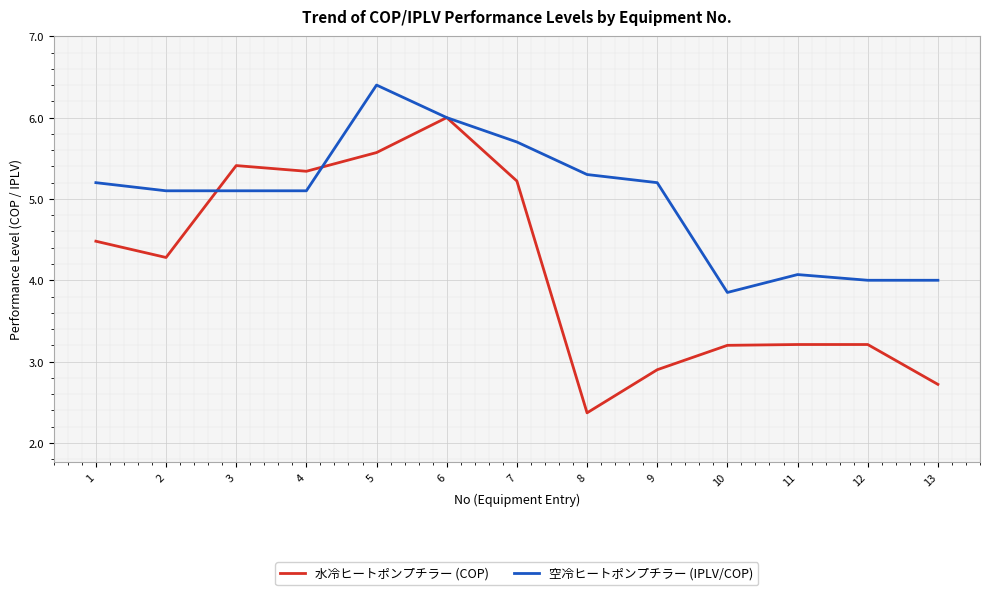

After their last crossing, which series has the higher values: 空冷ヒートポンプチラー (IPLV/COP) or 水冷ヒートポンプチラー (COP)?

空冷ヒートポンプチラー (IPLV/COP)